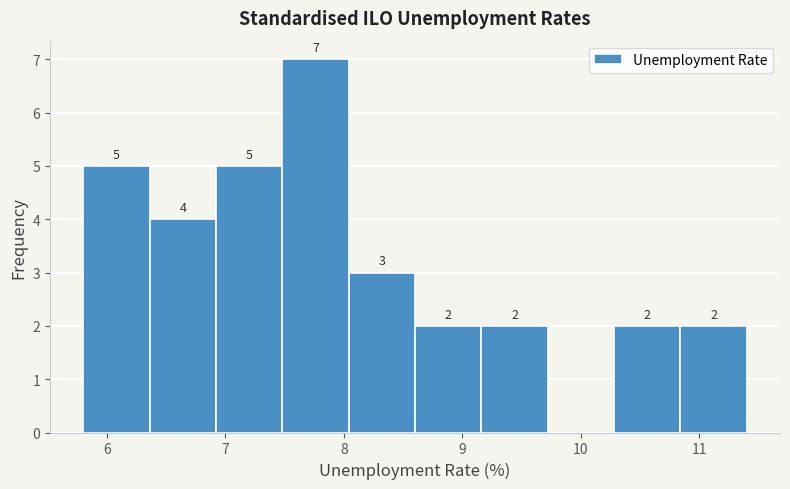

Which range on the x-axis has the tallest bar?

7.48 to 8.04